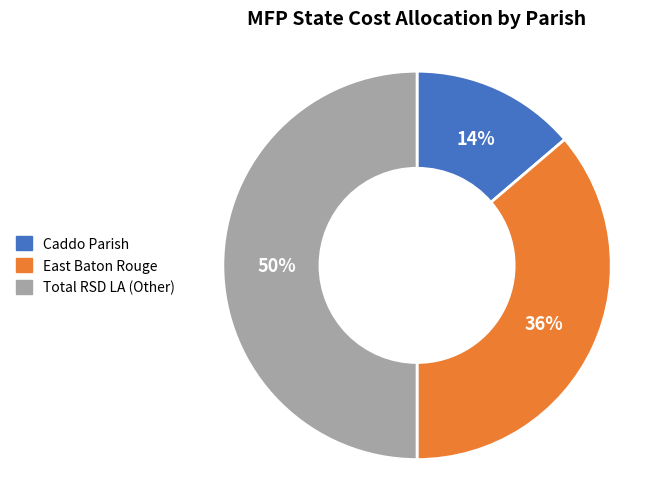

Combined, do Caddo Parish and Total RSD LA (Other) account for over 50%?

Yes